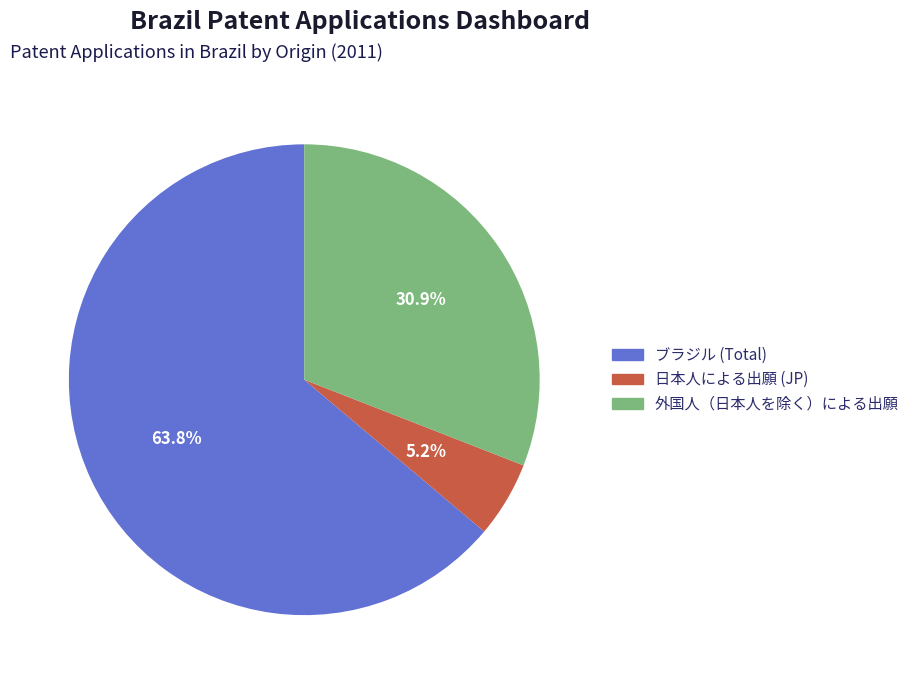

What percentage is the ブラジル (Total) slice, to the nearest percent?

64%